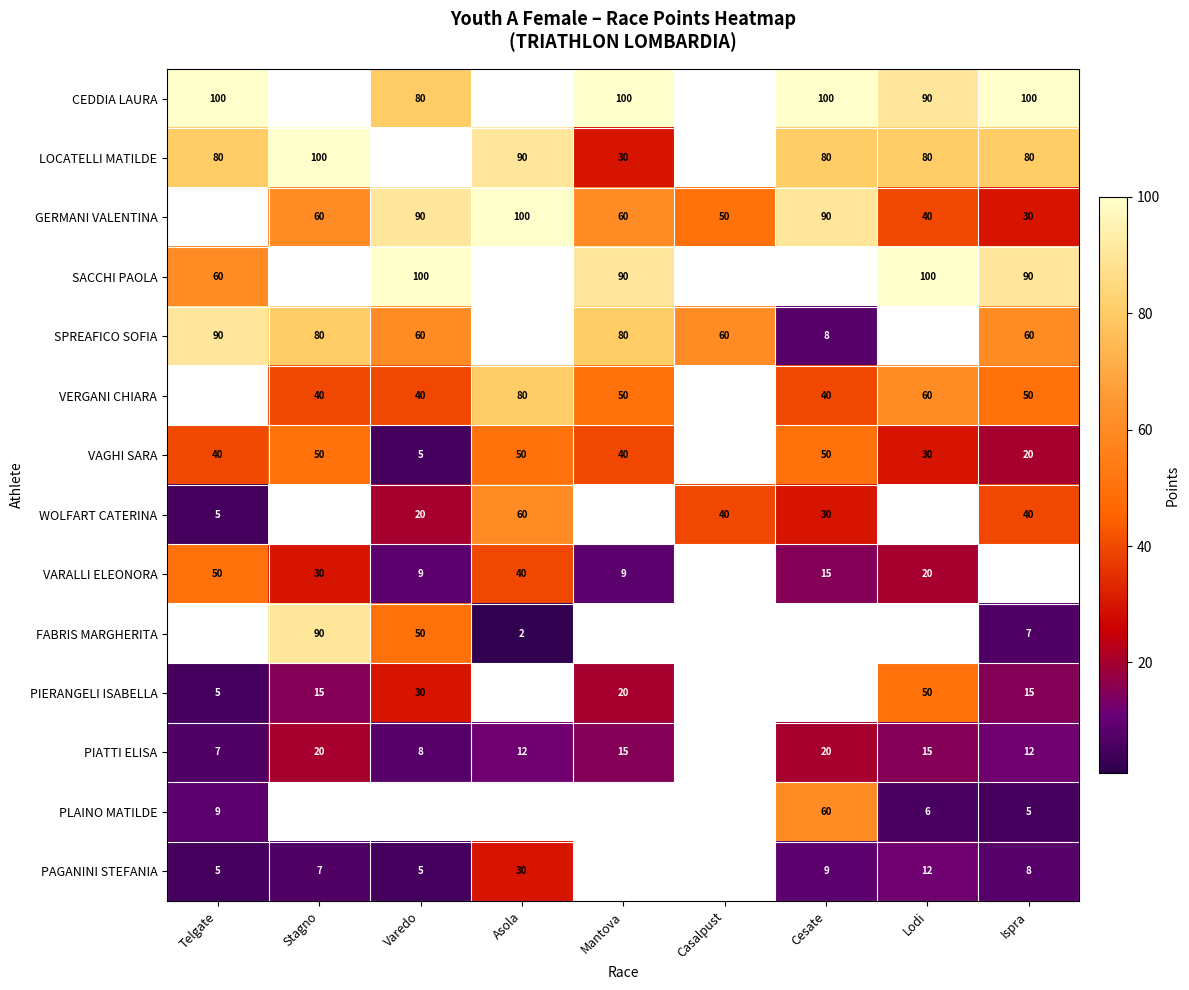

The PIERANGELI ISABELLA series shows 2 at Telgate. True or false?

False